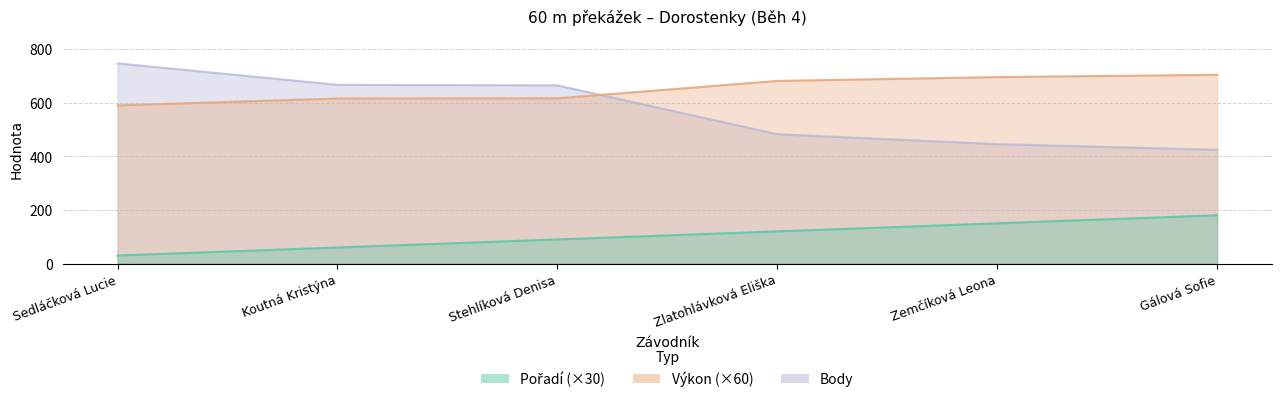

The Pořadí series shows 150.0 at Zemčíková Leona. True or false?

True